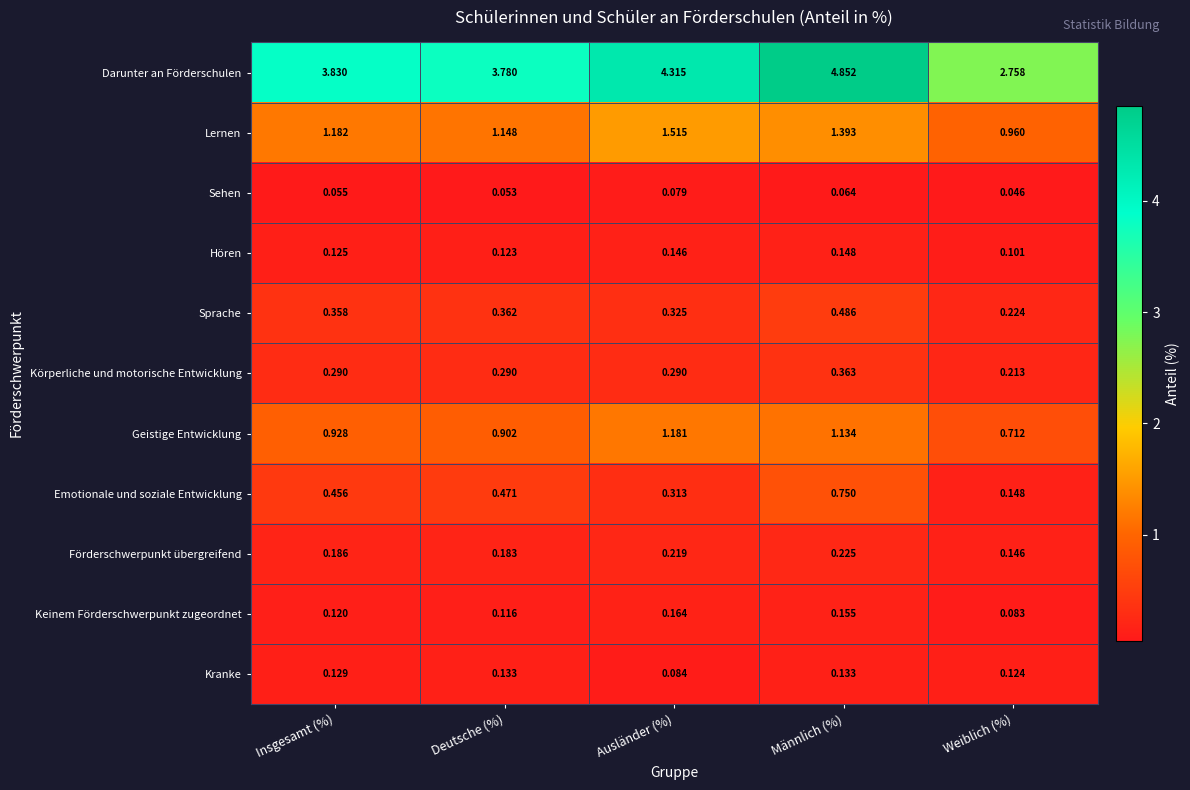

Which series has the widest spread of values?

Darunter an Förderschulen